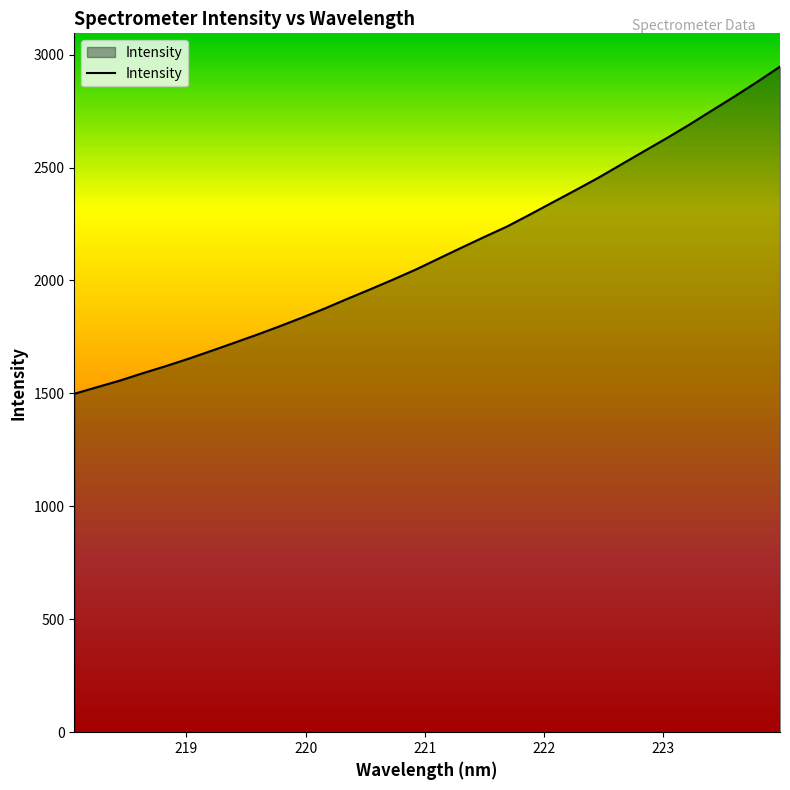

How many lines are shown in the chart?

1